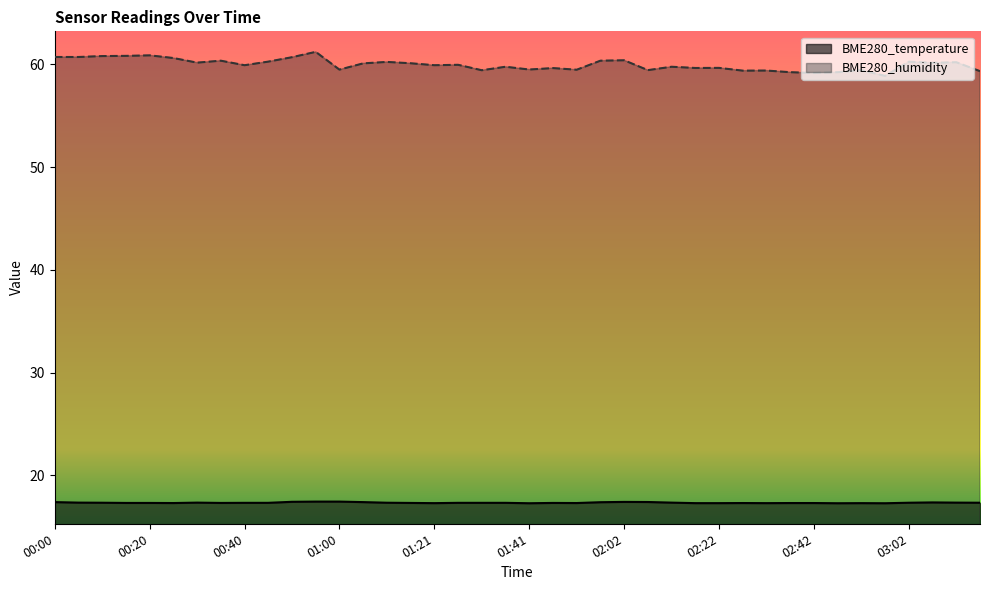

What is the sum of the BME280_temperature values at 02:27 and 00:10?

34.6